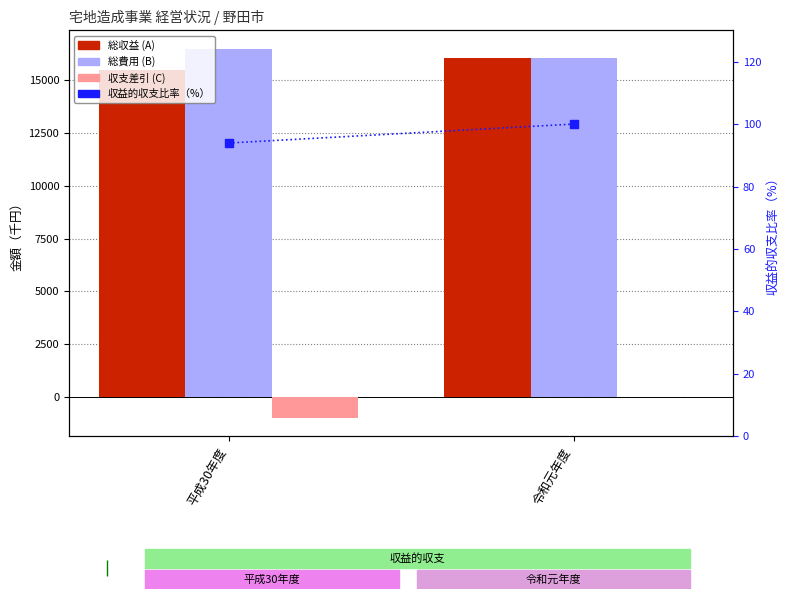

What are all the series names shown in the legend?

総収益 (A), 総費用 (B), 収支差引 (C), 収益的収支比率（%）